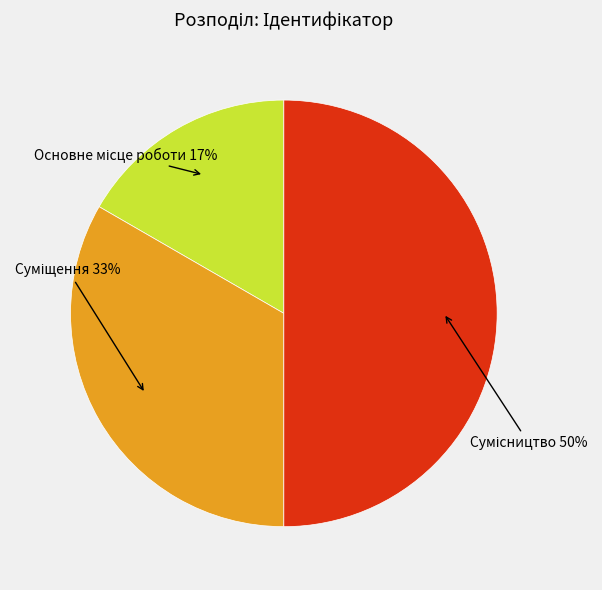

To the nearest percent, what is the average slice percentage?

33%